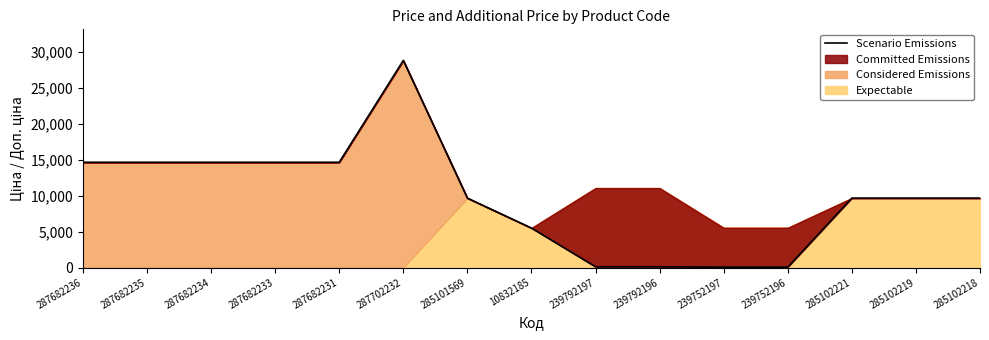

True or false: the data has more than 2 interior local peaks.

False